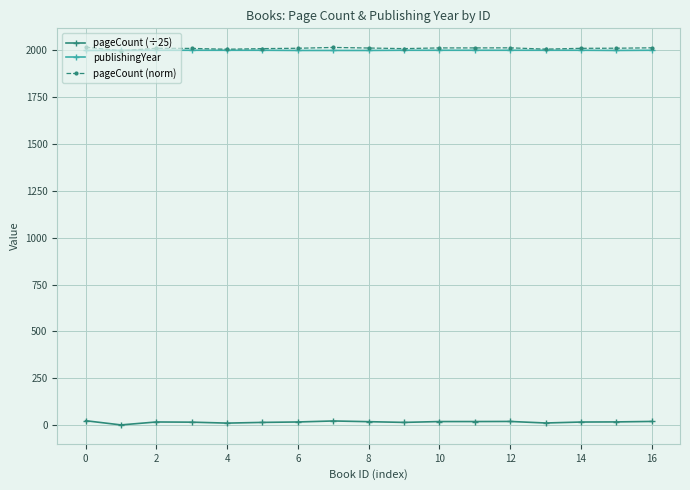

What are all the series names shown in the legend?

pageCount (÷25), publishingYear, pageCount (norm)